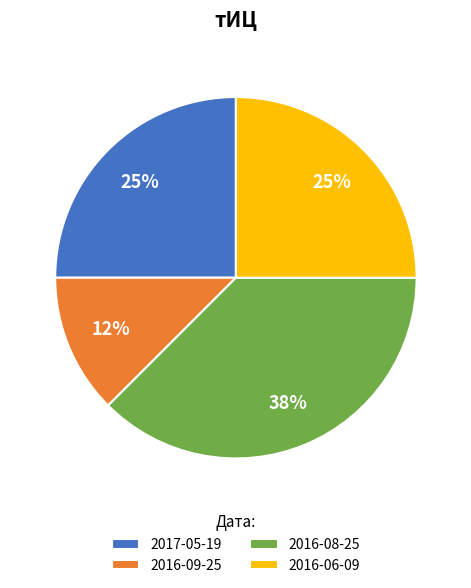

What percentage is the 2017-05-19 slice, to the nearest percent?

25%